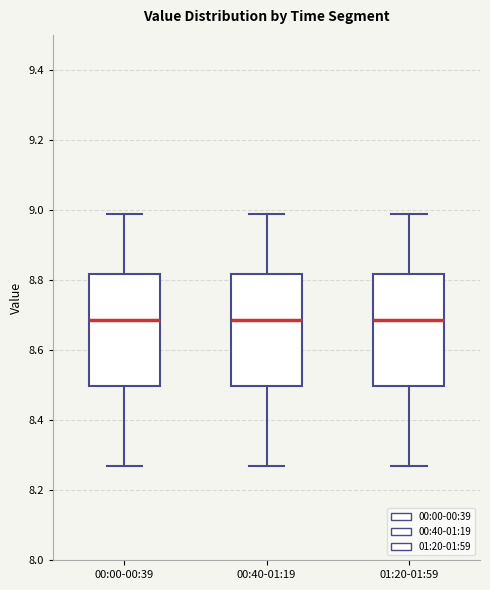

Where does the median line of the box for 00:40-01:19 sit on the y-axis? The values are not printed on the chart, so give them approximately, as read against the axis.

8.68